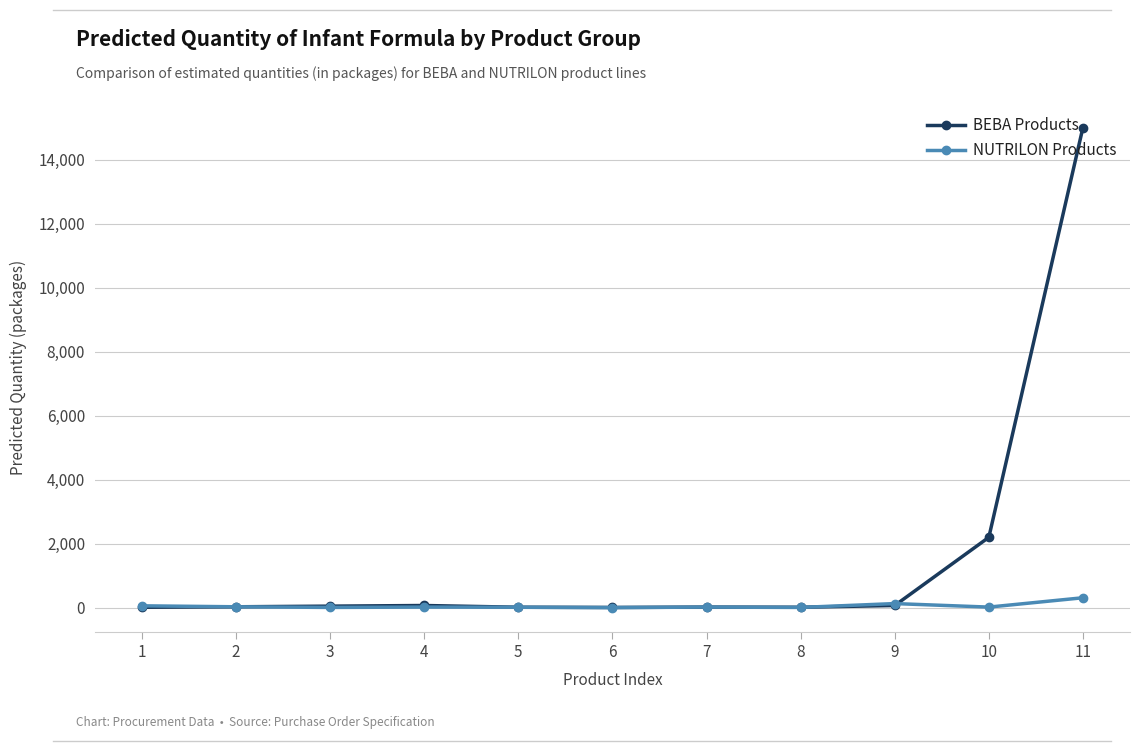

True or false: NUTRILON Products has more than 1 points higher than both neighbors.

True